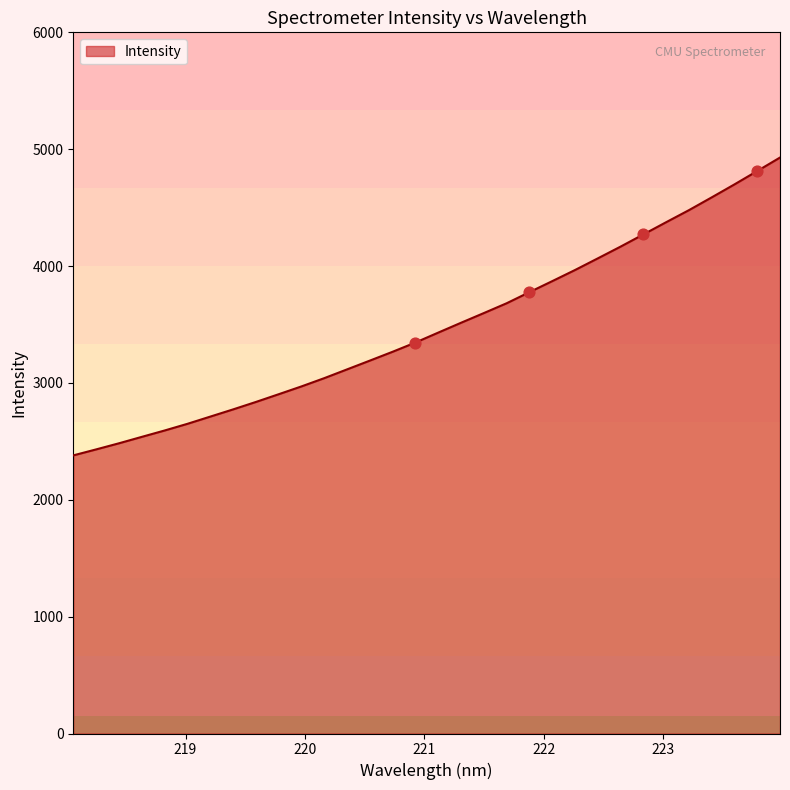

What is the greatest value displayed?

4928.6